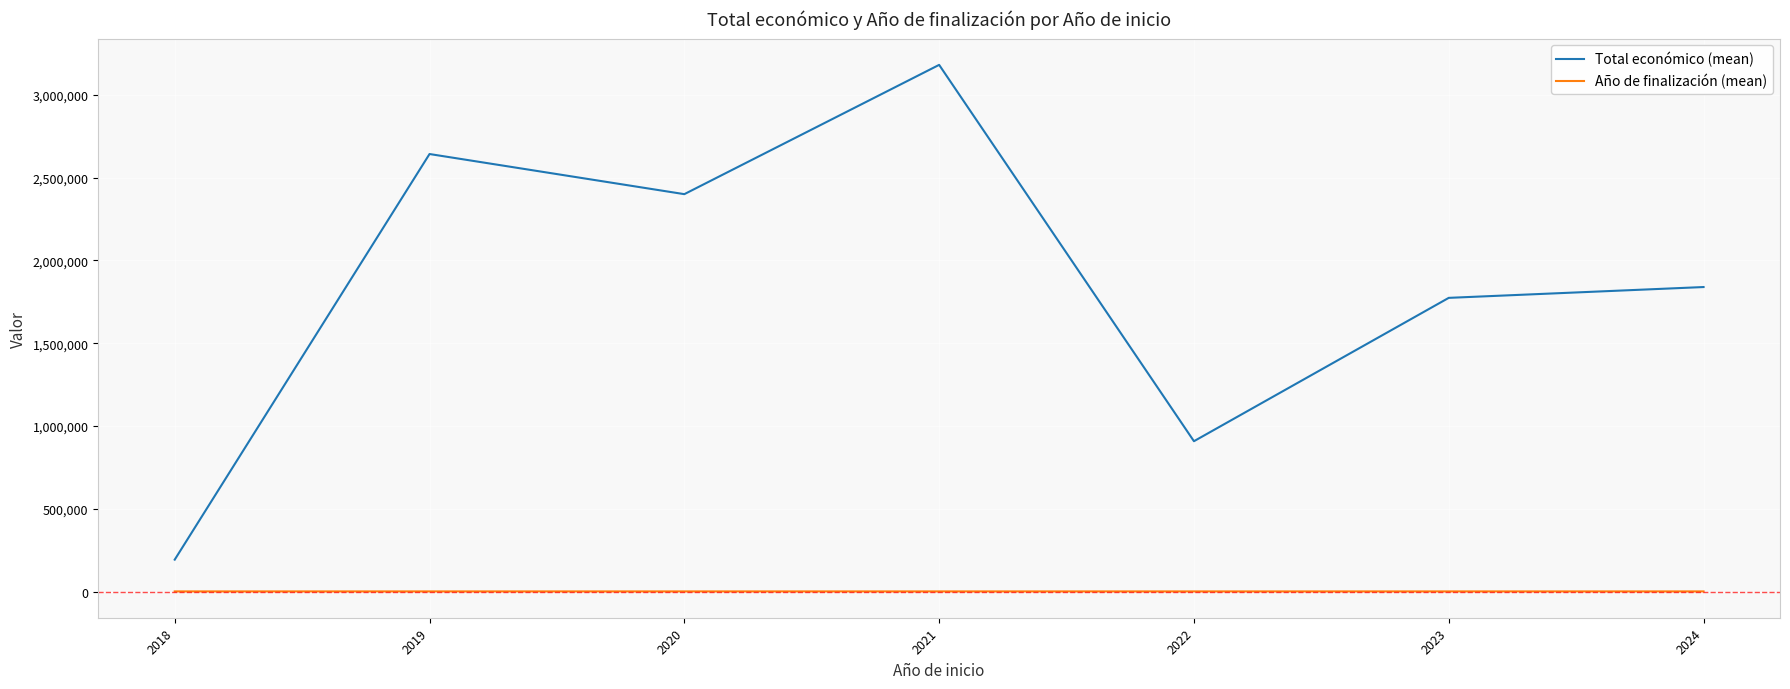

What are all the series names shown in the legend?

Total económico (mean), Año de finalización (mean)